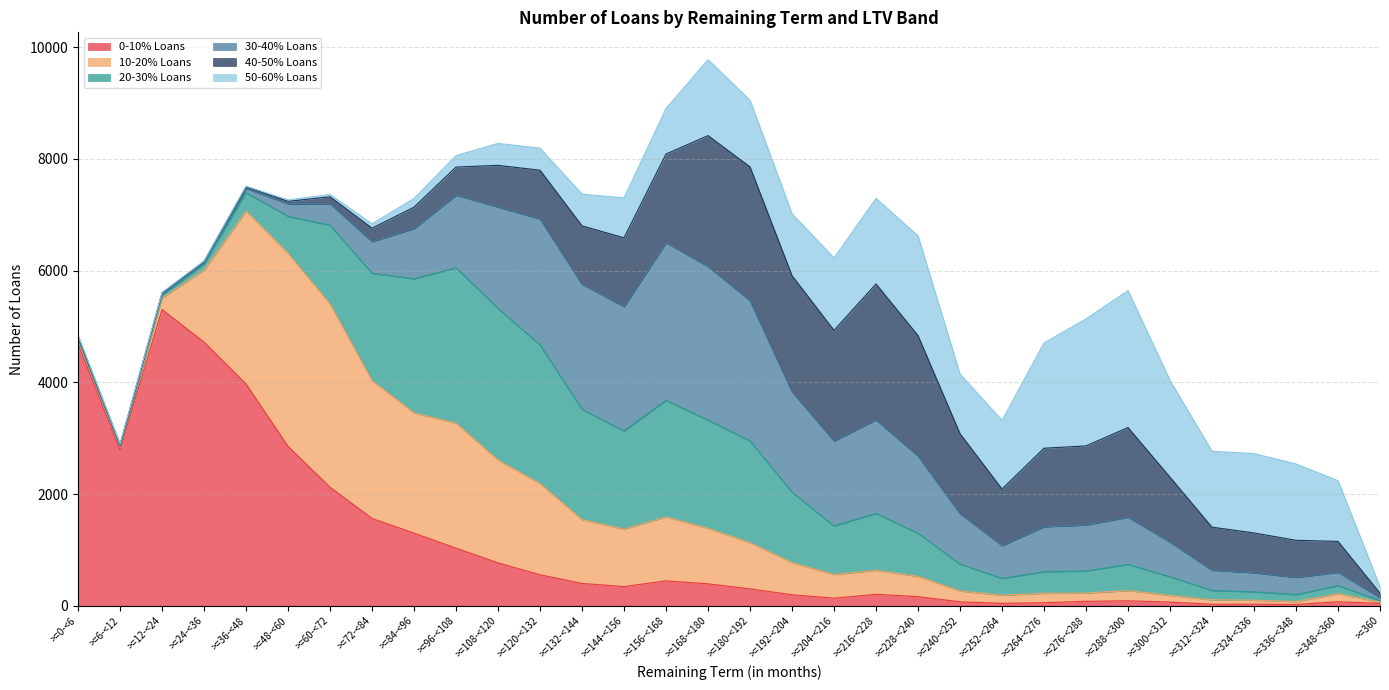

What is the smallest value displayed?

6